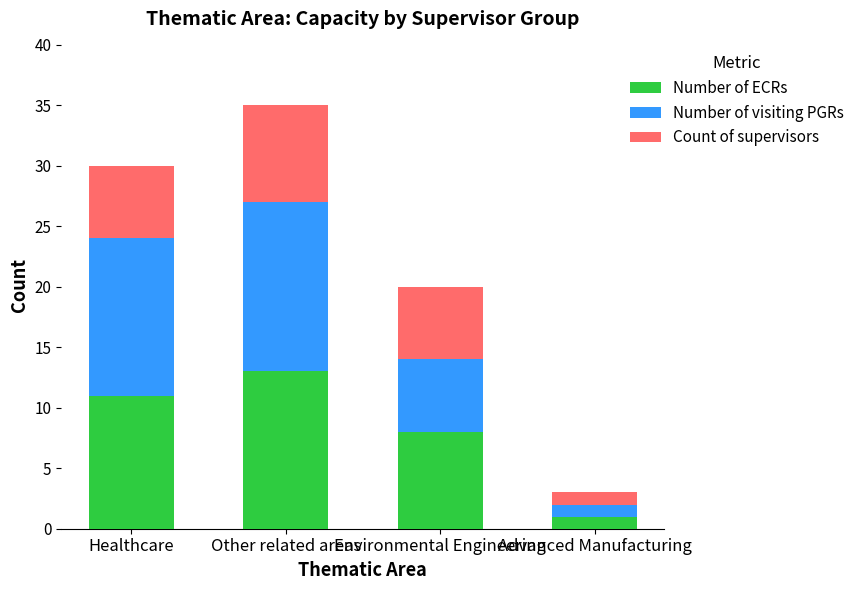

What is the minimum value for Number of ECRs?

1